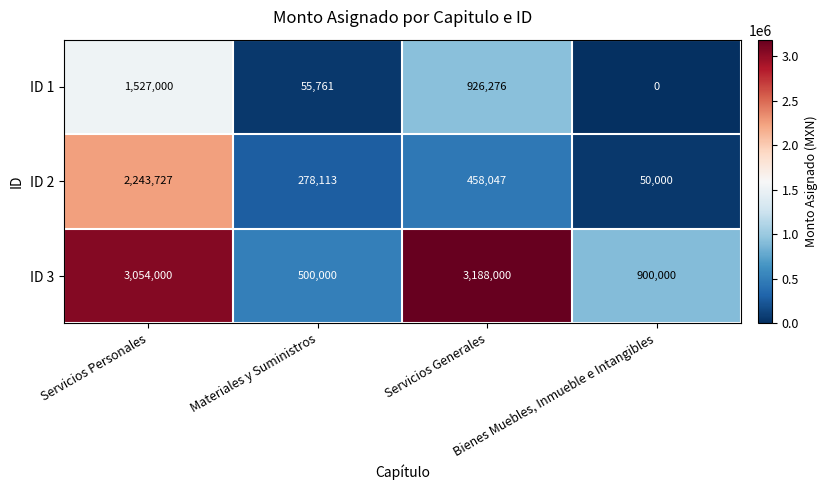

Which series has the largest total across all categories?

ID 3